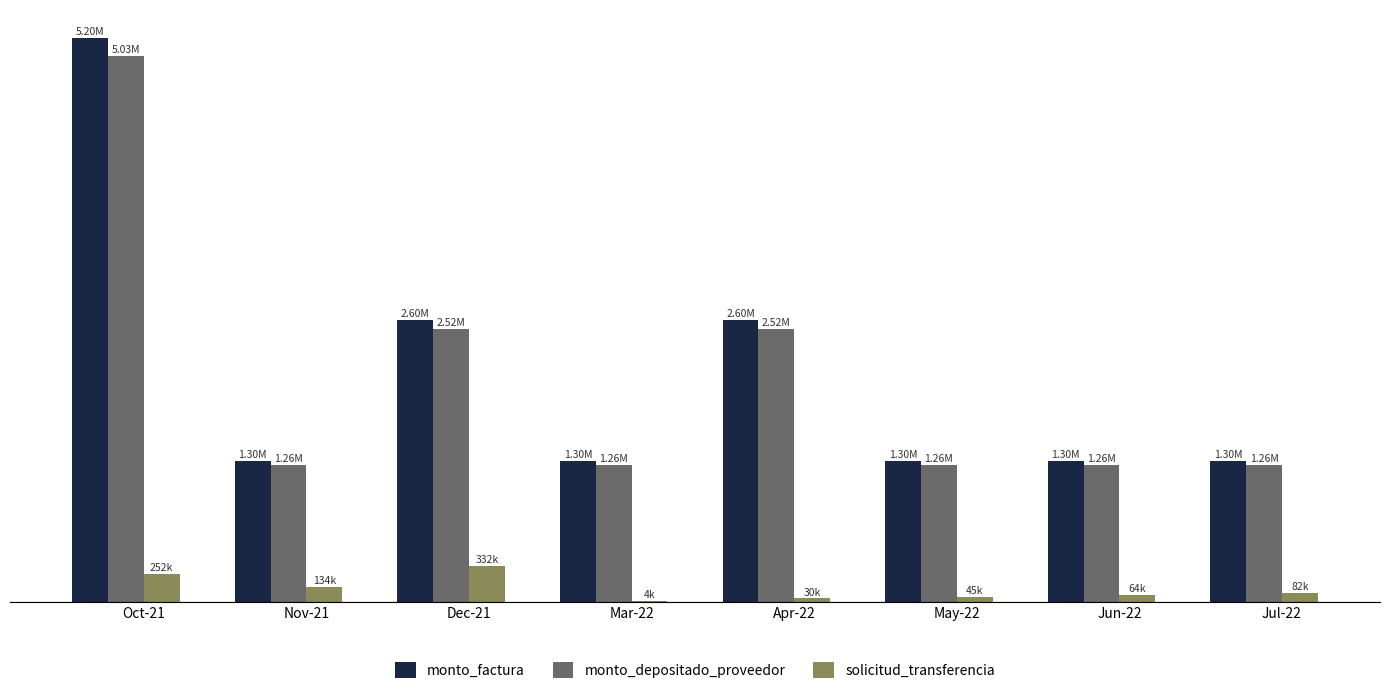

Which series has the widest spread of values?

monto_factura